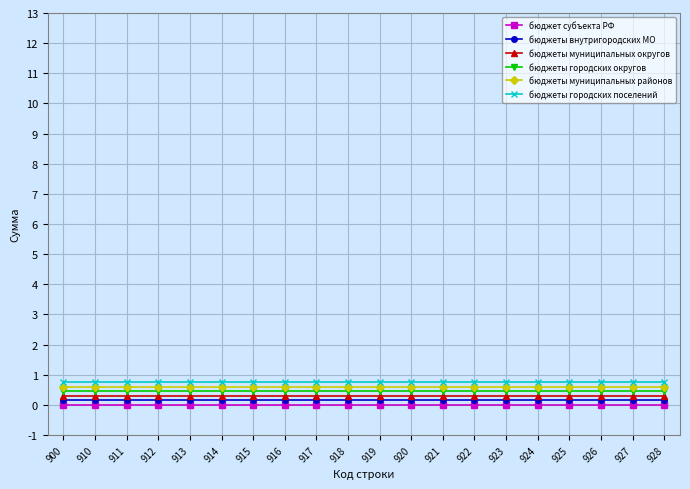

Reading right to left, extract all data points from this chart.

бюджет субъекта РФ: 0.0	0.0	0.0	0.0	0.0	0.0	0.0	0.0	0.0	0.0	0.0	0.0	0.0	0.0	0.0	0.0	0.0	0.0	0.0	0.0
бюджеты внутригородских МО: 0.1	0.1	0.1	0.1	0.1	0.1	0.1	0.1	0.1	0.1	0.1	0.1	0.1	0.1	0.1	0.1	0.1	0.1	0.1	0.1
бюджеты муниципальных округов: 0.3	0.3	0.3	0.3	0.3	0.3	0.3	0.3	0.3	0.3	0.3	0.3	0.3	0.3	0.3	0.3	0.3	0.3	0.3	0.3
бюджеты городских округов: 0.4	0.4	0.4	0.4	0.4	0.4	0.4	0.4	0.4	0.4	0.4	0.4	0.4	0.4	0.4	0.4	0.4	0.4	0.4	0.4
бюджеты муниципальных районов: 0.6	0.6	0.6	0.6	0.6	0.6	0.6	0.6	0.6	0.6	0.6	0.6	0.6	0.6	0.6	0.6	0.6	0.6	0.6	0.6
бюджеты городских поселений: 0.8	0.8	0.8	0.8	0.8	0.8	0.8	0.8	0.8	0.8	0.8	0.8	0.8	0.8	0.8	0.8	0.8	0.8	0.8	0.8